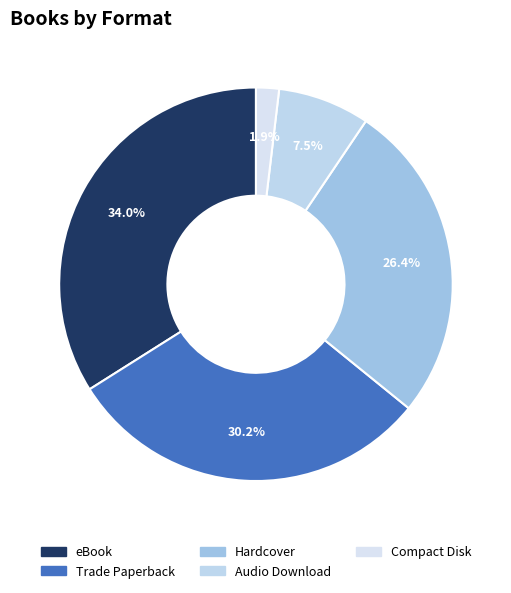

To the nearest percent, what portion does eBook represent?

34%